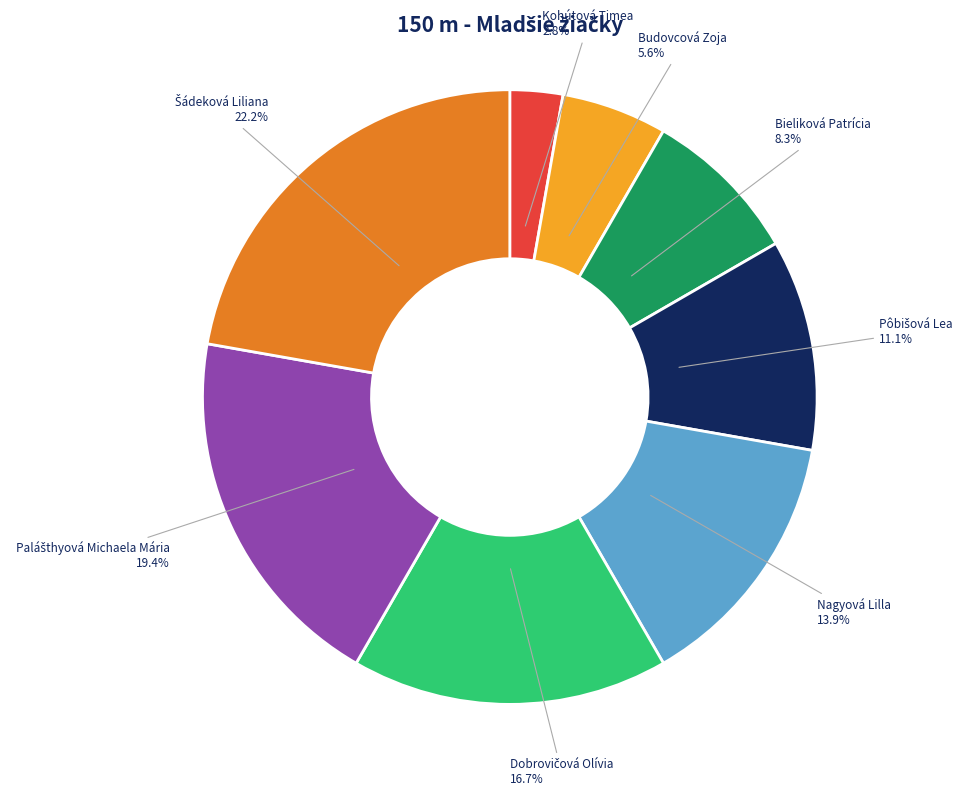

What is the smallest slice in the pie chart?

Kohútová Timea